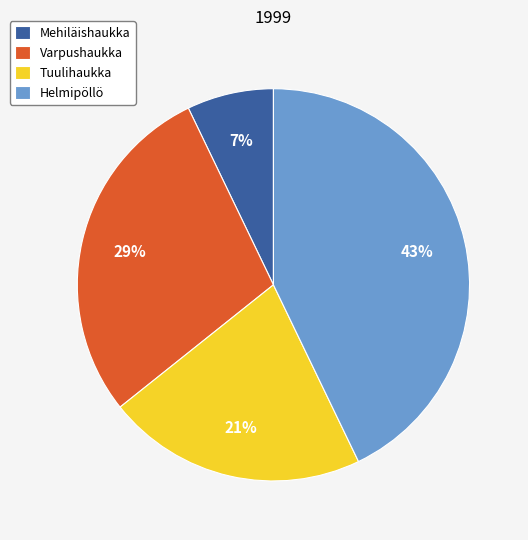

How many slices are in this pie chart?

4